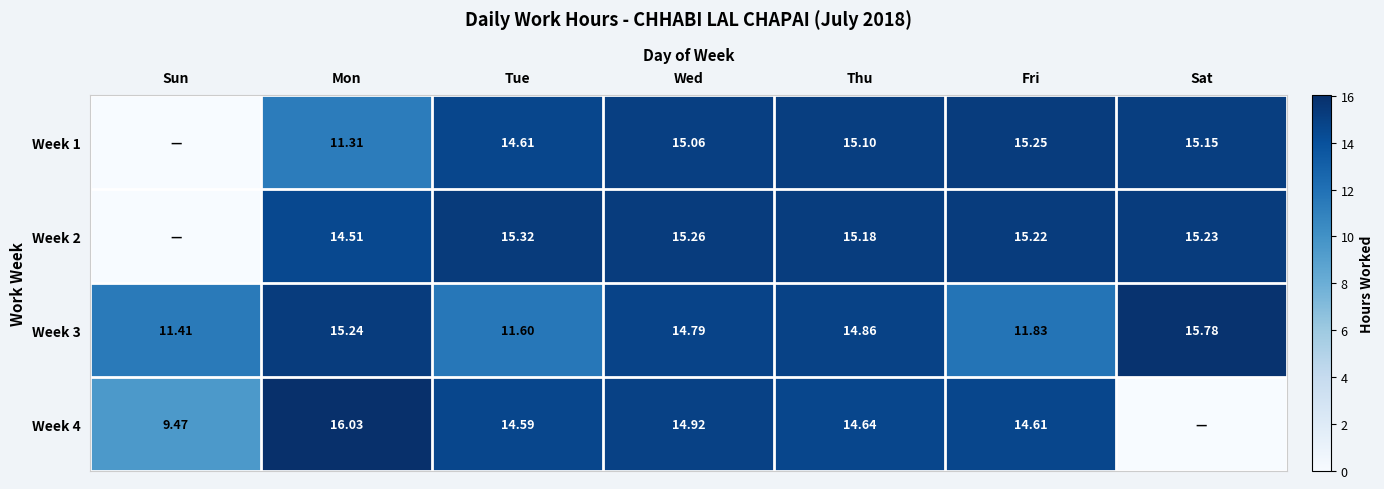

What is the spread (max minus min) of values at Wed?

0.5